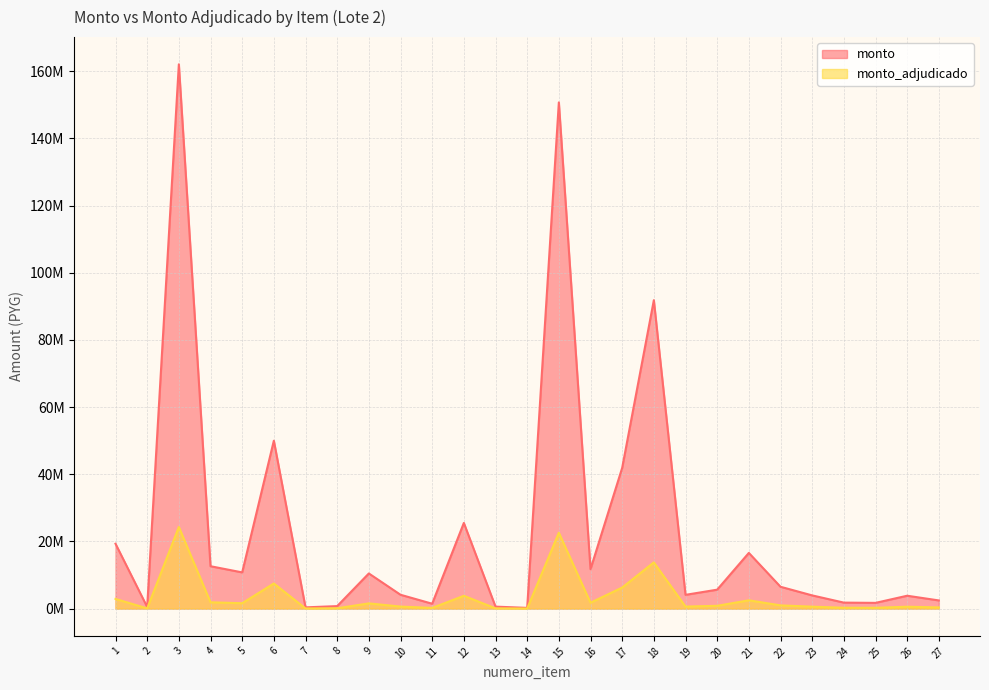

How many data points in monto_adjudicado are less than 847921?

13